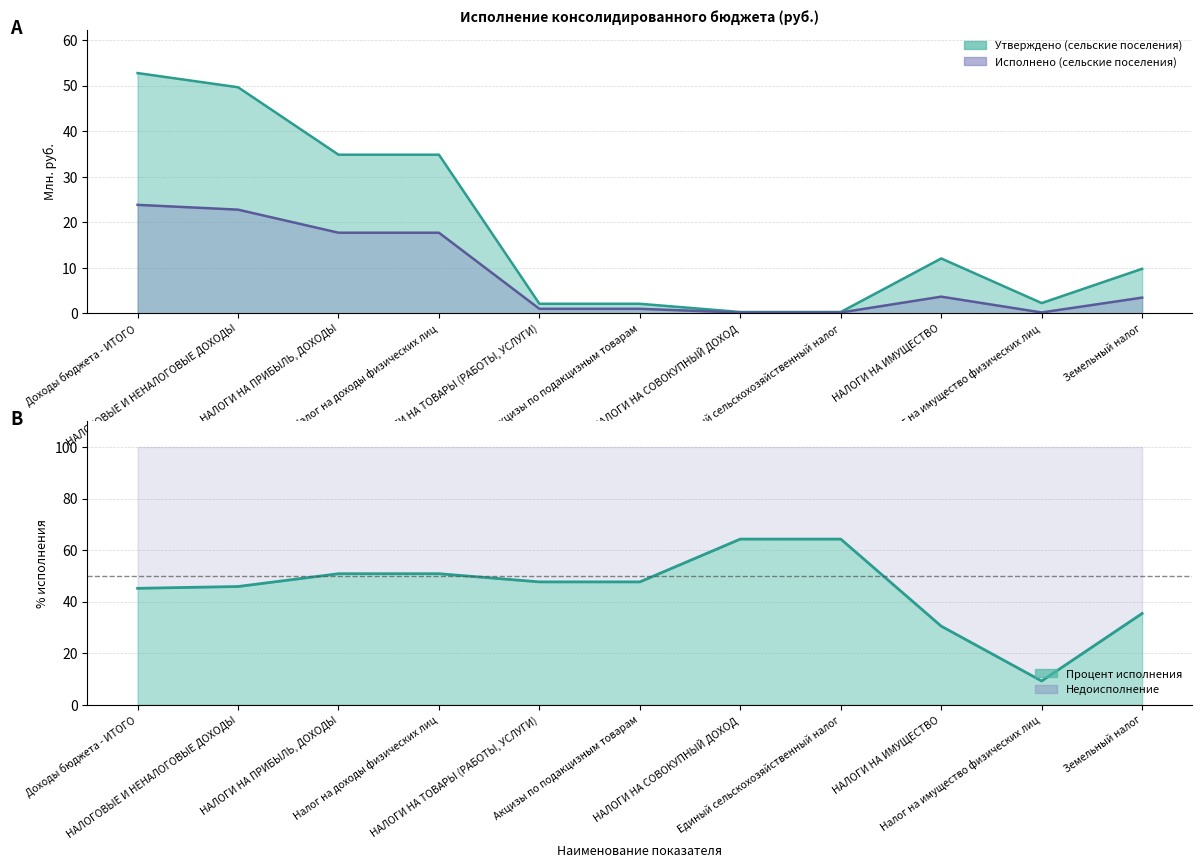

How many lines are shown in the chart?

2